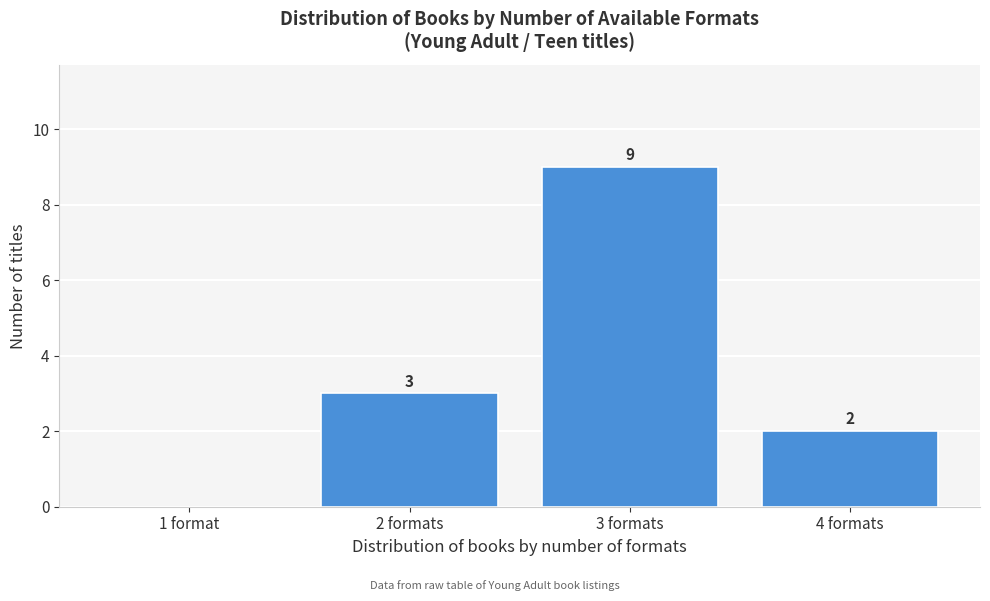

Reading right to left, extract all data points from this chart.

4 formats=2	3 formats=9	2 formats=3	1 format=0